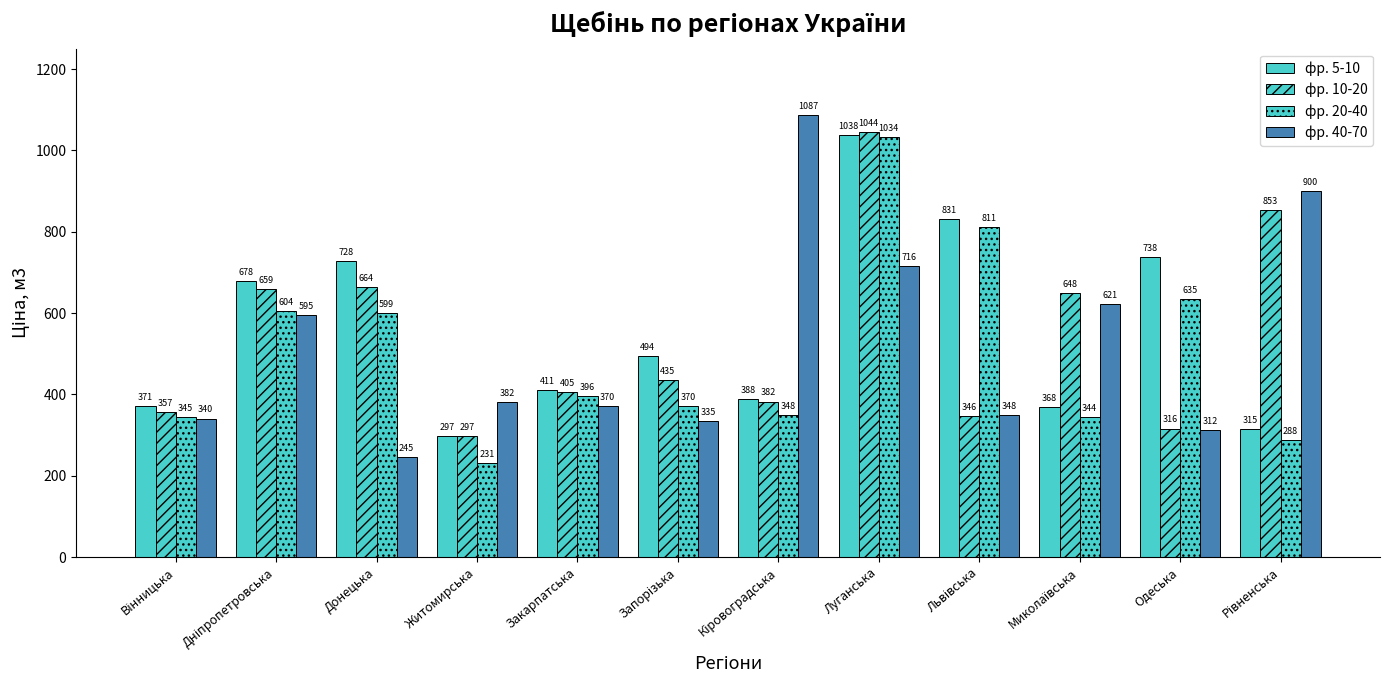

How many bars are there in total?

48